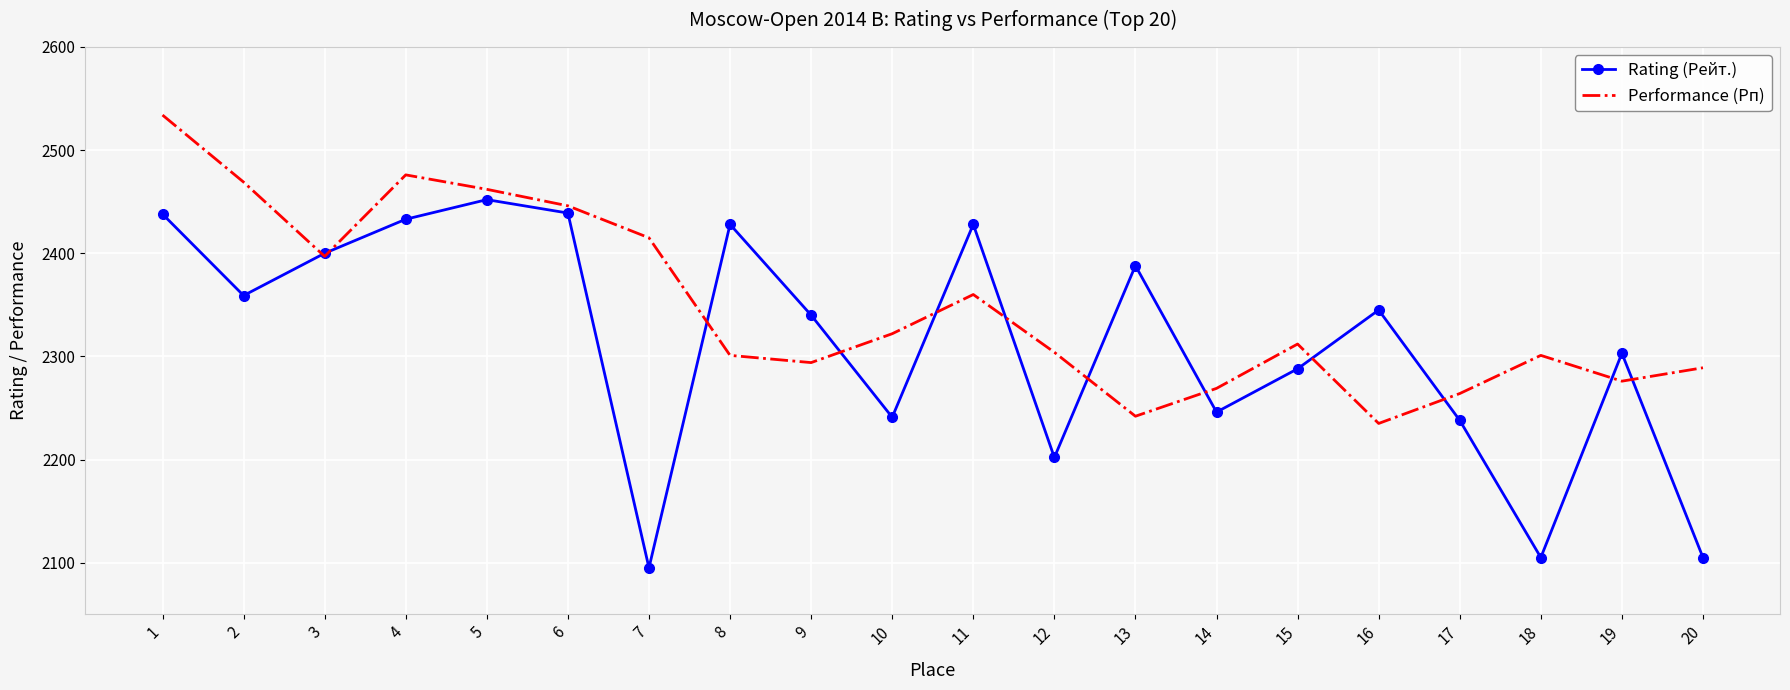

Which series has the largest total across all categories?

Performance (Рп)